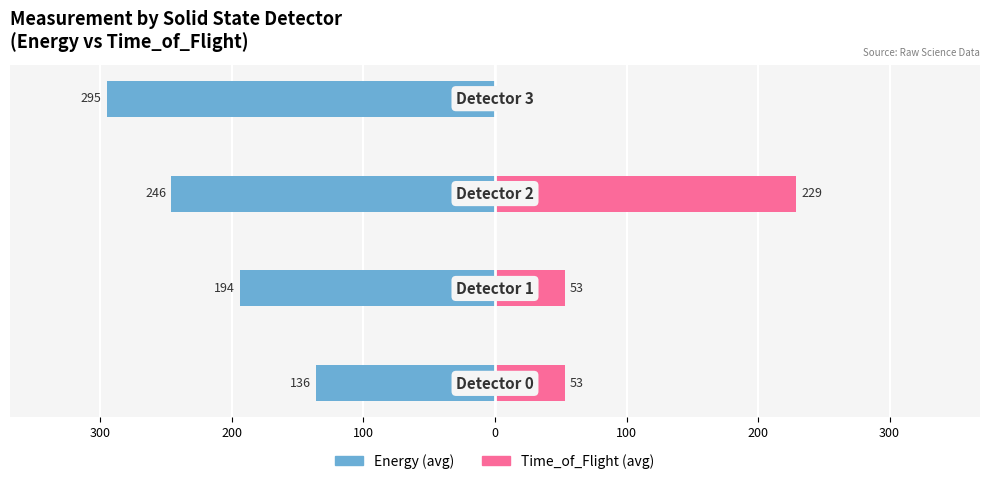

What are all the series names shown in the legend?

Energy (avg), Time_of_Flight (avg)